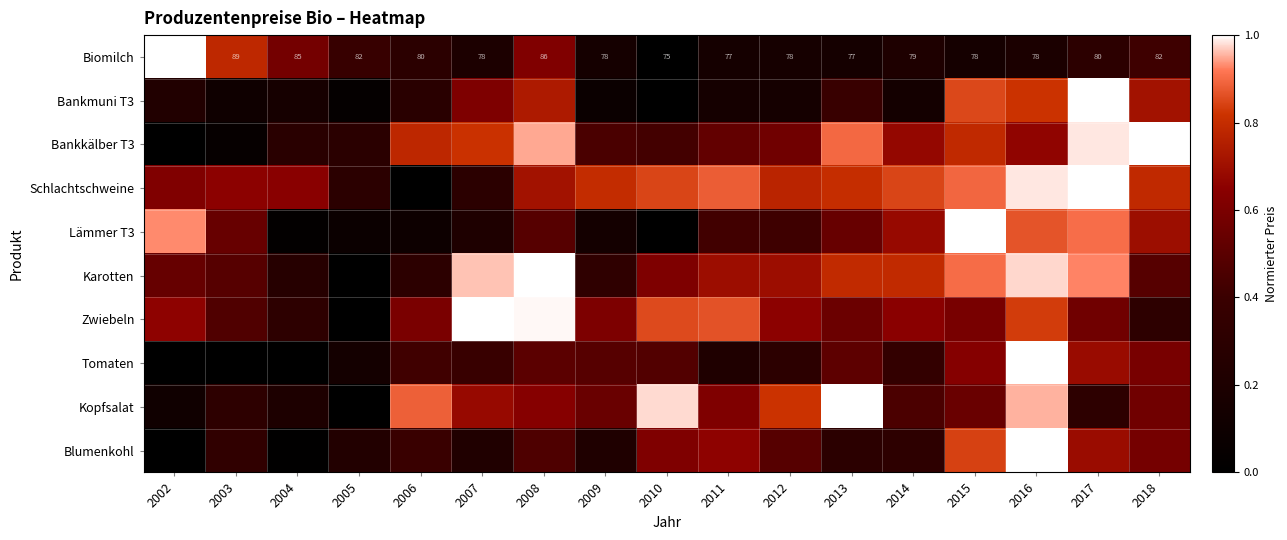

Count the number of categories in the chart.

17